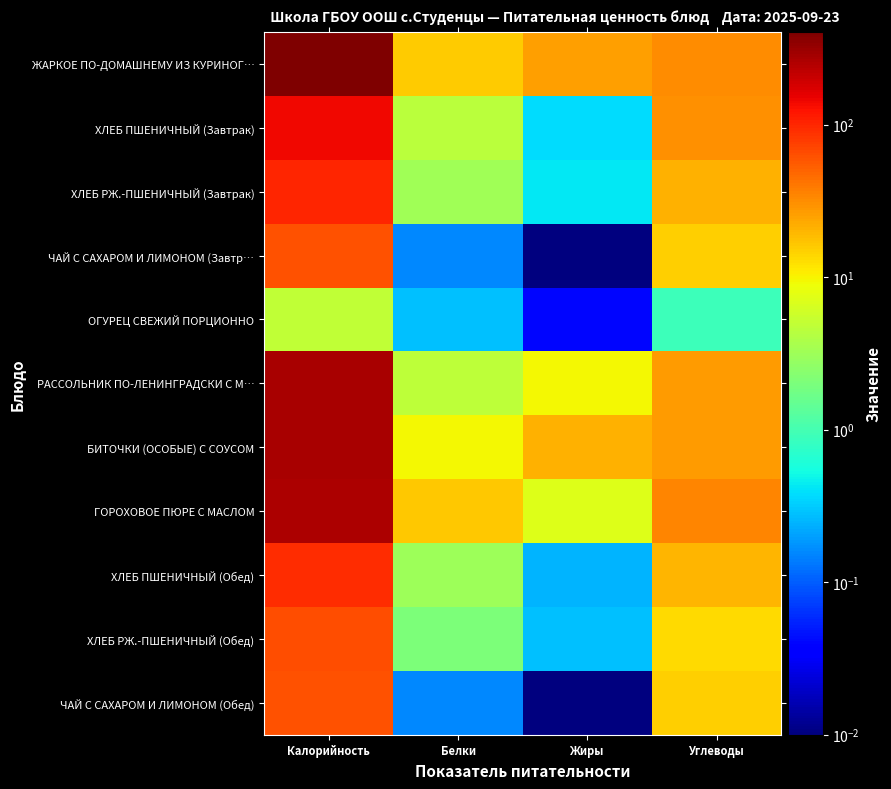

At which category does the chart reach its peak across all series?

Калорийность